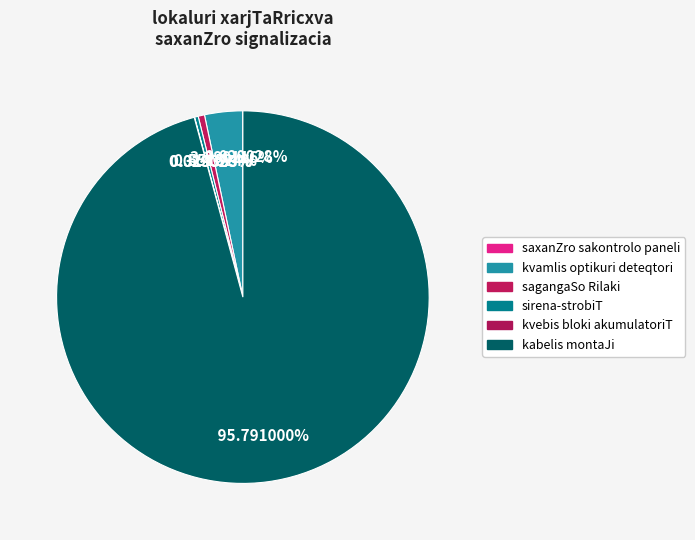

Is there any slice that represents more than half of the pie?

Yes